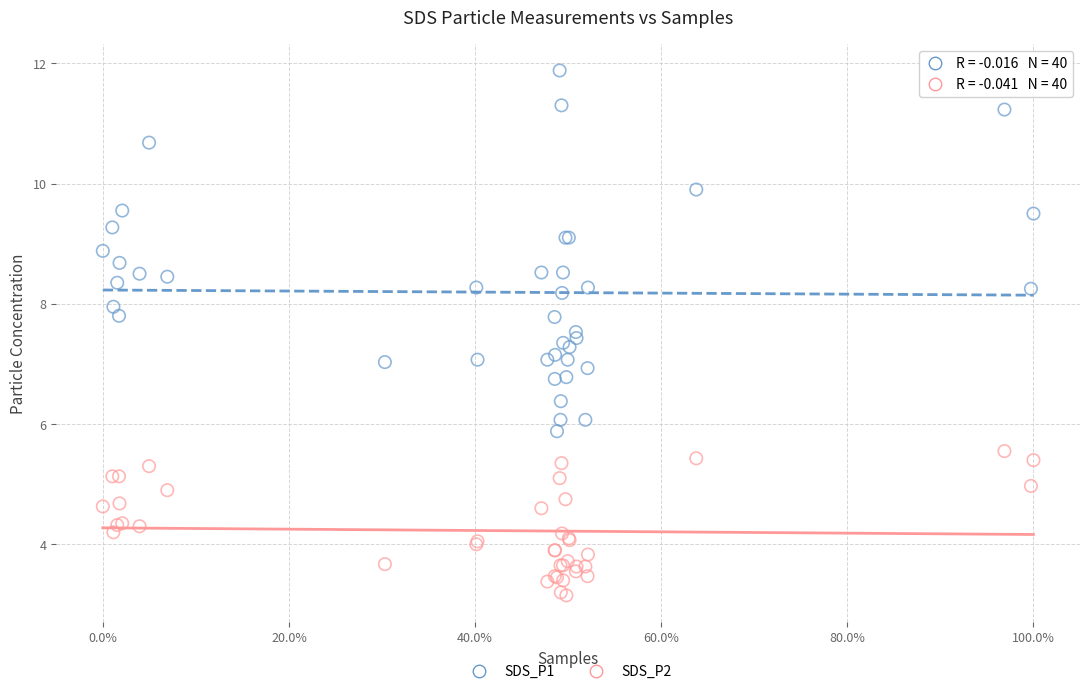

Which series contains the lowest Y value?

SDS_P2